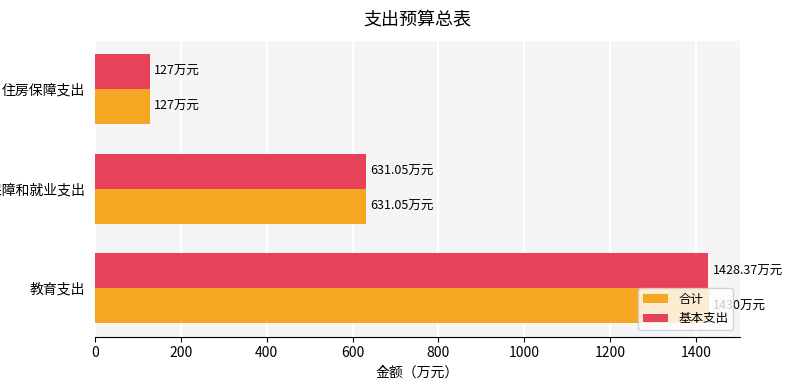

How many categories are shown in the chart?

3